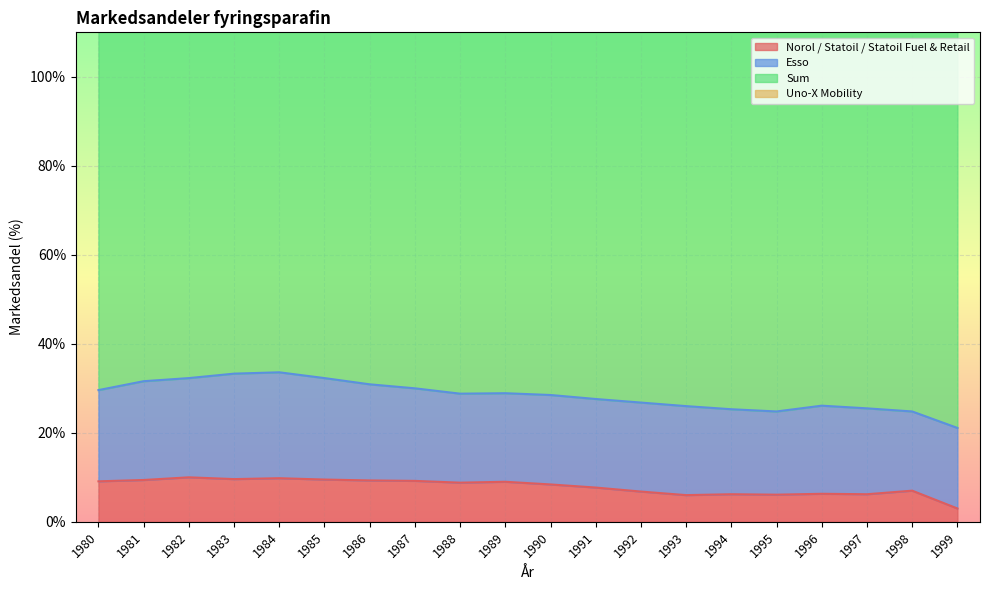

What is the difference between the highest and lowest values at 1995?

93.8